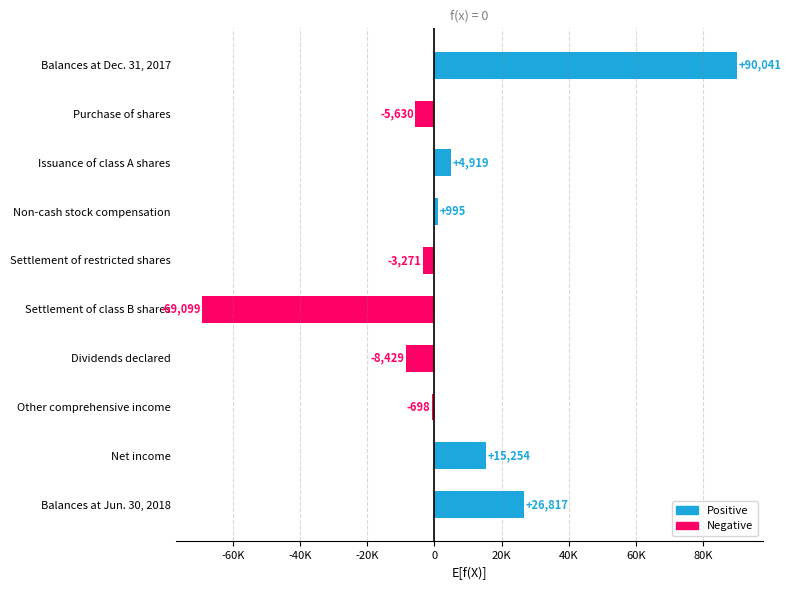

Where is the data nearest to the value 10471?

Net income